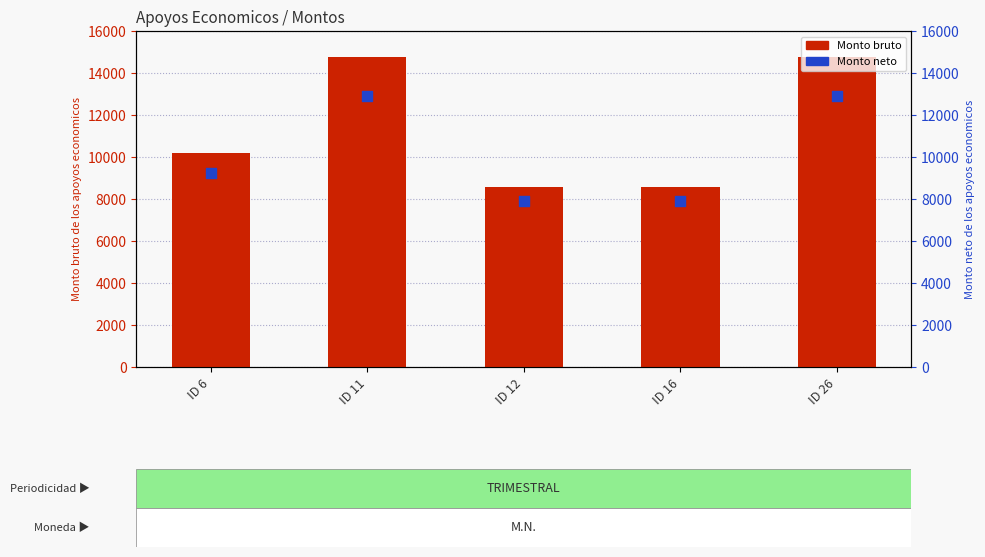

Which series has the widest spread of Y values?

Monto bruto